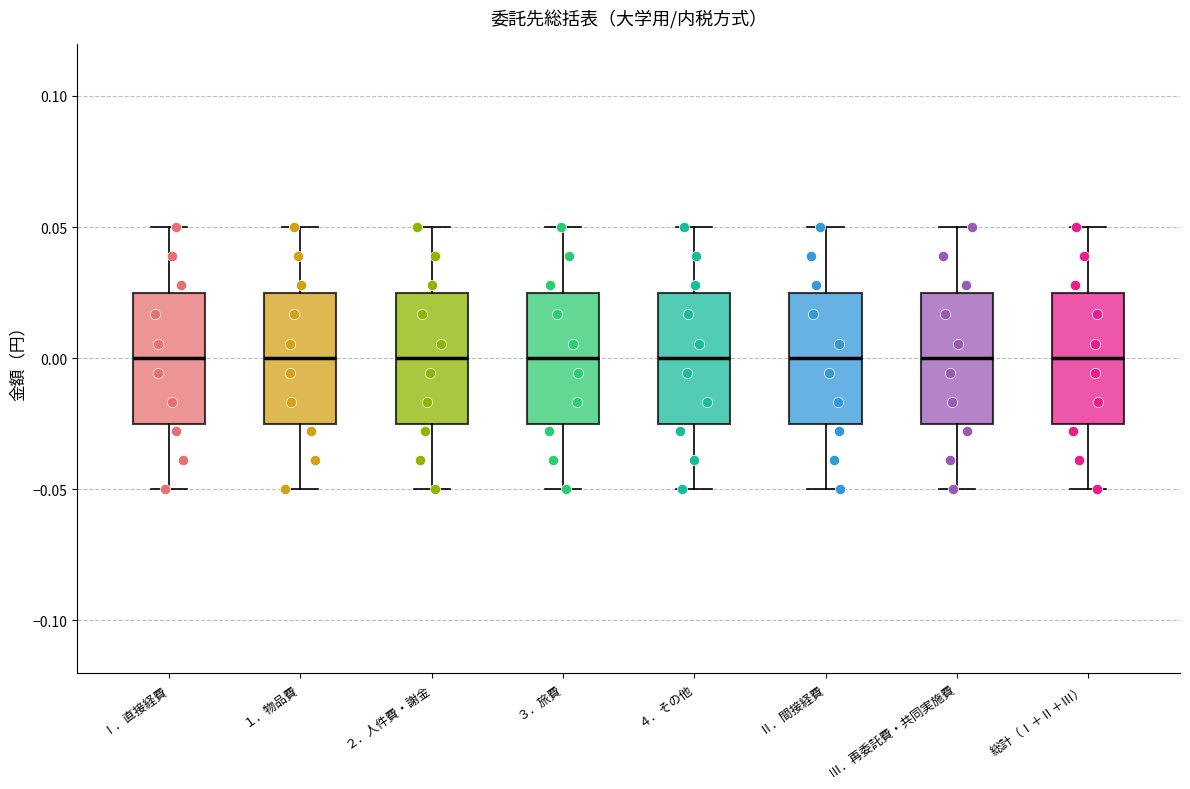

Reading left to right, transcribe this box plot: for each box, give where its median line is, the range the box spans, and where its two whiskers end, as read against the y-axis. The values are not printed on the chart, so give them approximately, as read against the axis.

Ⅰ．直接経費: median 0.000, box -0.025 to 0.025, whiskers -0.050 to 0.050
１．物品費: median 0.000, box -0.025 to 0.025, whiskers -0.050 to 0.050
２．人件費・謝金: median 0.000, box -0.025 to 0.025, whiskers -0.050 to 0.050
３．旅費: median 0.000, box -0.025 to 0.025, whiskers -0.050 to 0.050
４．その他: median 0.000, box -0.025 to 0.025, whiskers -0.050 to 0.050
Ⅱ．間接経費: median 0.000, box -0.025 to 0.025, whiskers -0.050 to 0.050
Ⅲ．再委託費・共同実施費: median 0.000, box -0.025 to 0.025, whiskers -0.050 to 0.050
総計（Ⅰ＋Ⅱ＋Ⅲ）: median 0.000, box -0.025 to 0.025, whiskers -0.050 to 0.050